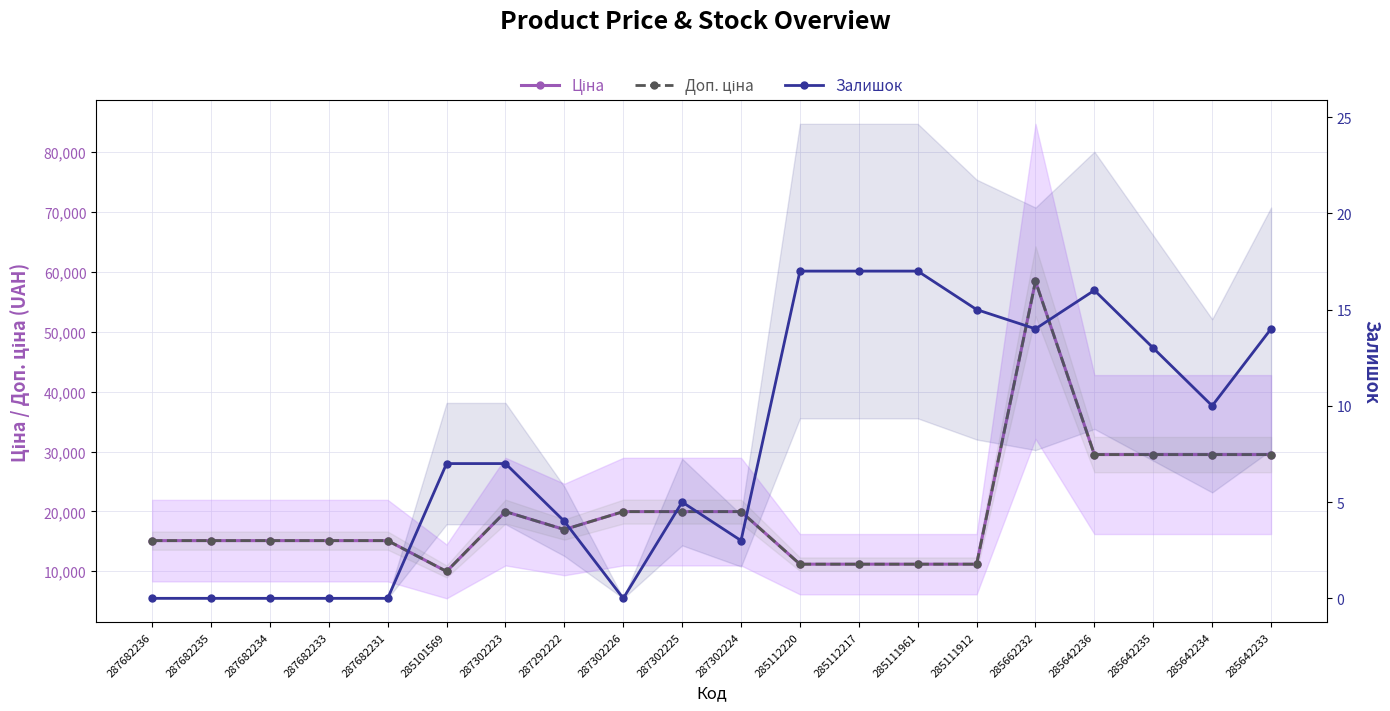

Where is Доп. ціна nearest to the value 34200?

285642236